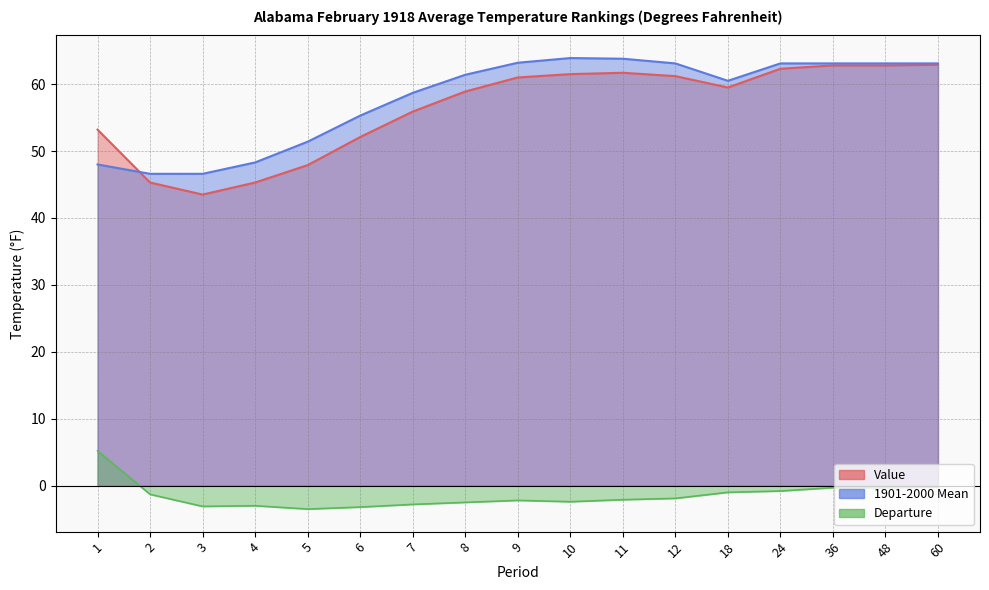

What is the spread (max minus min) of values at 3?

3.1